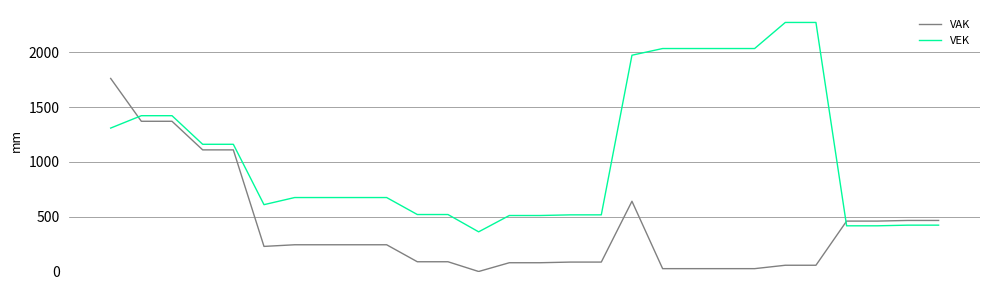

Which series has the largest range (max minus min)?

VEK